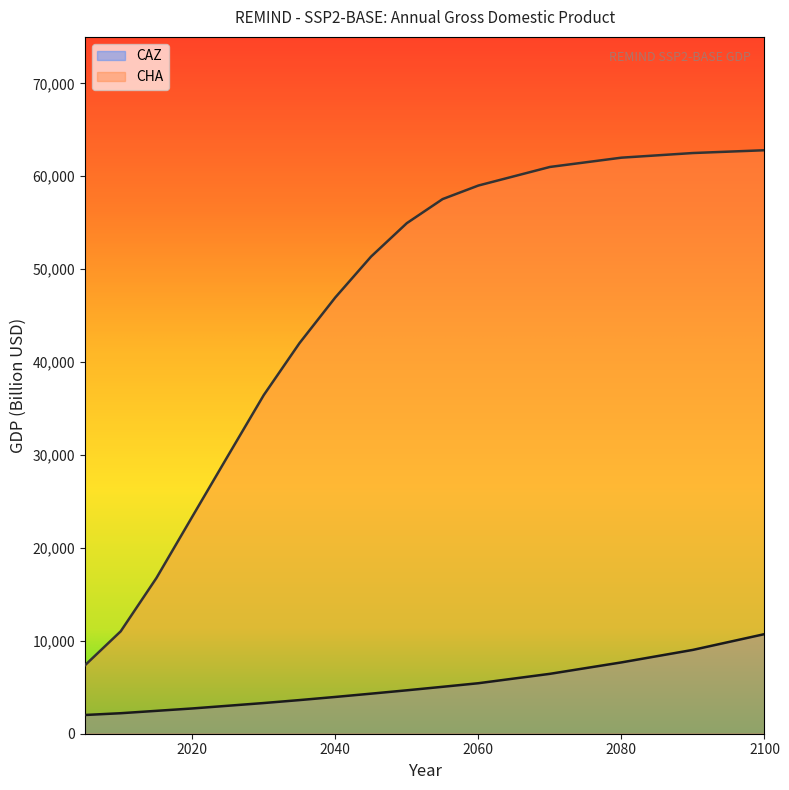

At which label is CHA closest to 35080?

2030